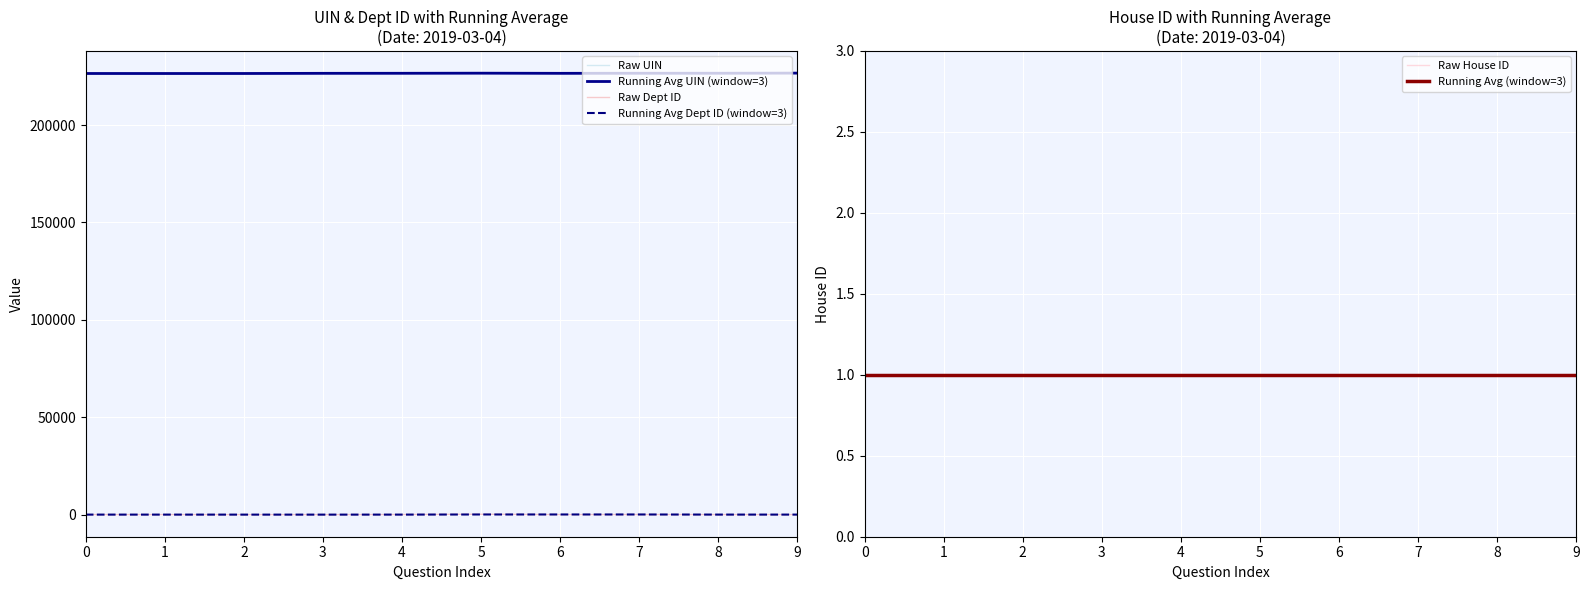

How many lines are shown in the chart?

6